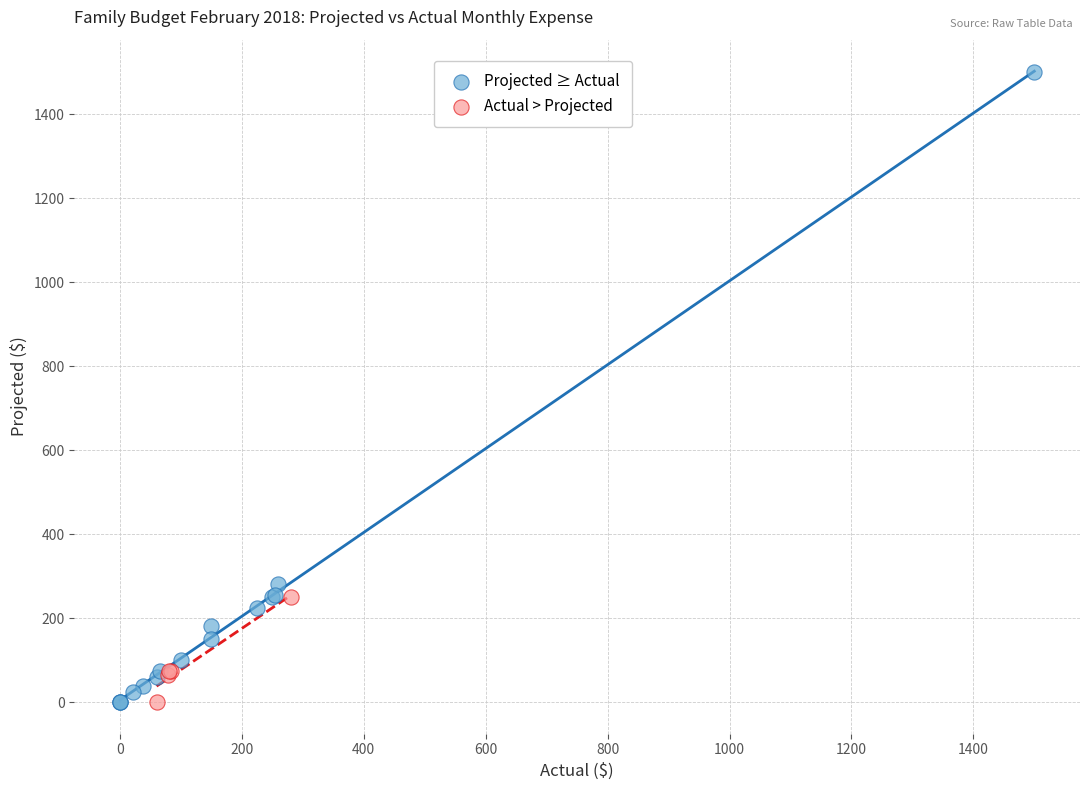

Which series contains the highest Y value?

Projected ≥ Actual